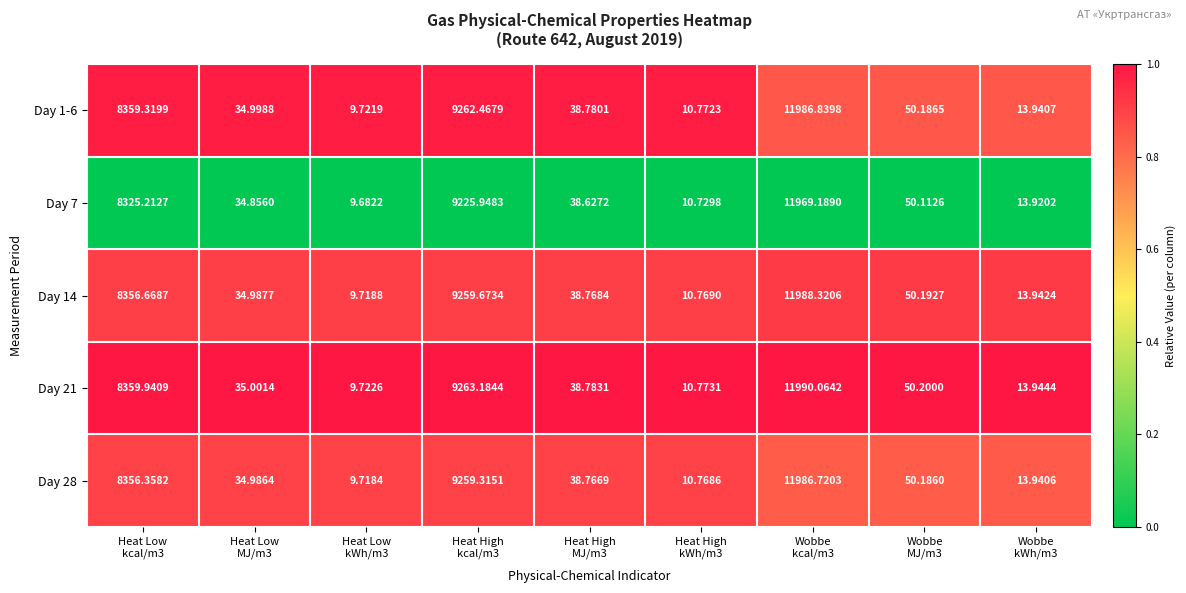

How many categories are shown in the chart?

9